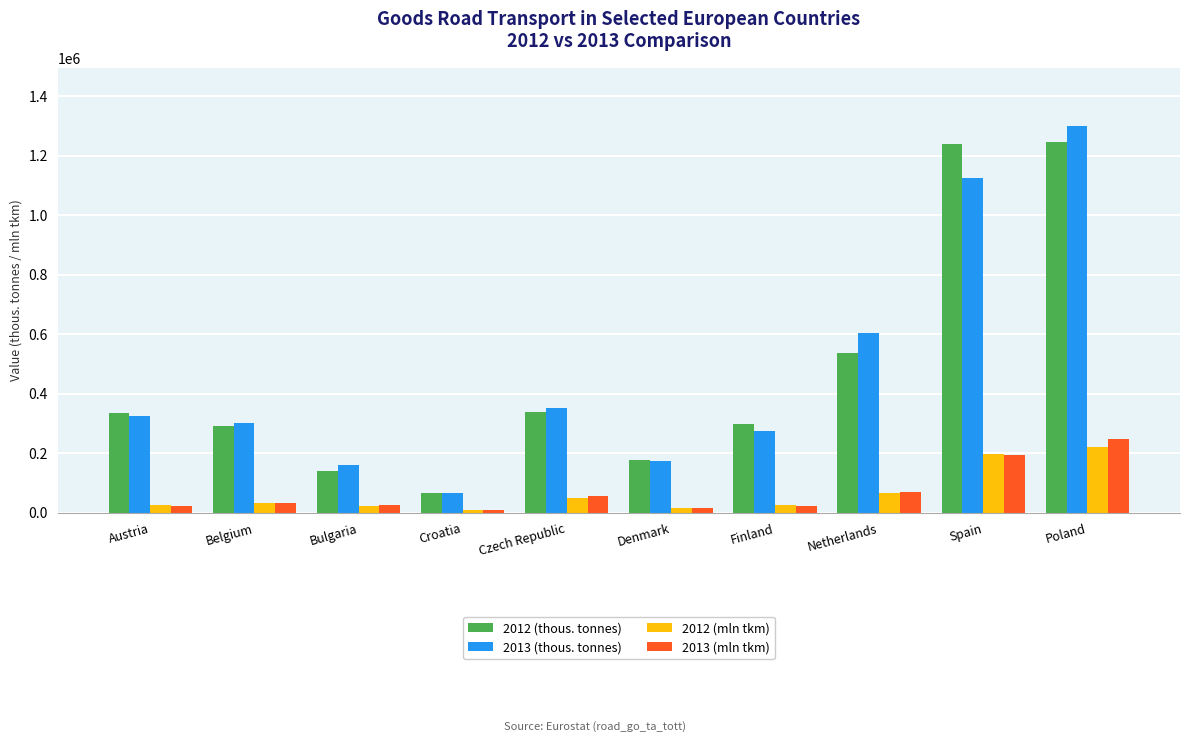

Is it true that 2013 (mln tkm) equals 295140 at Spain?

False